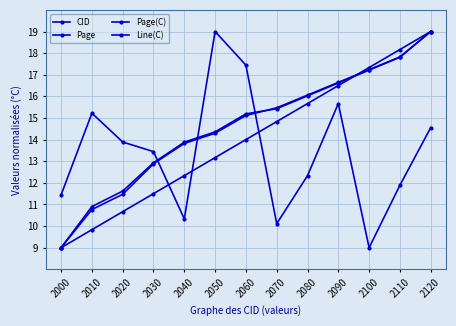

True or false: Line(C) has a value of 13.4 at 2030.

True